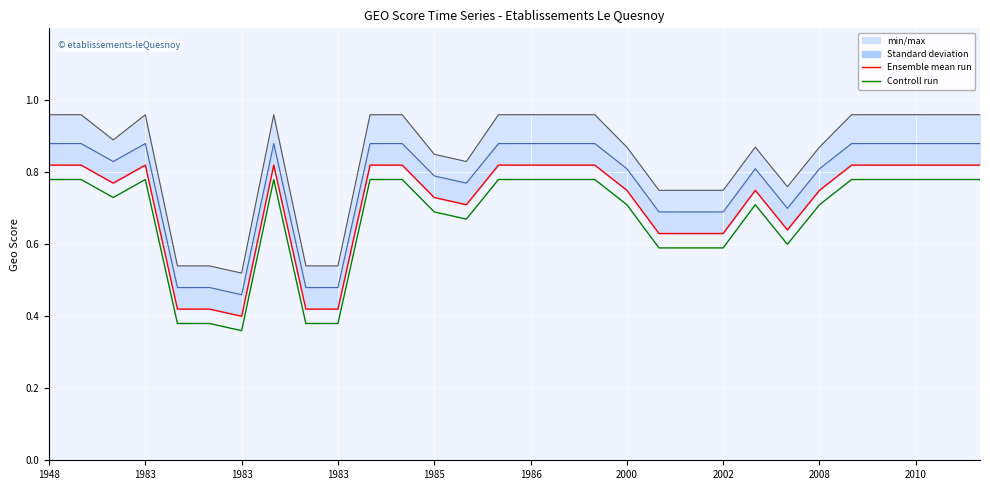

True or false: Controll run and Ensemble mean run intersect in this chart.

False